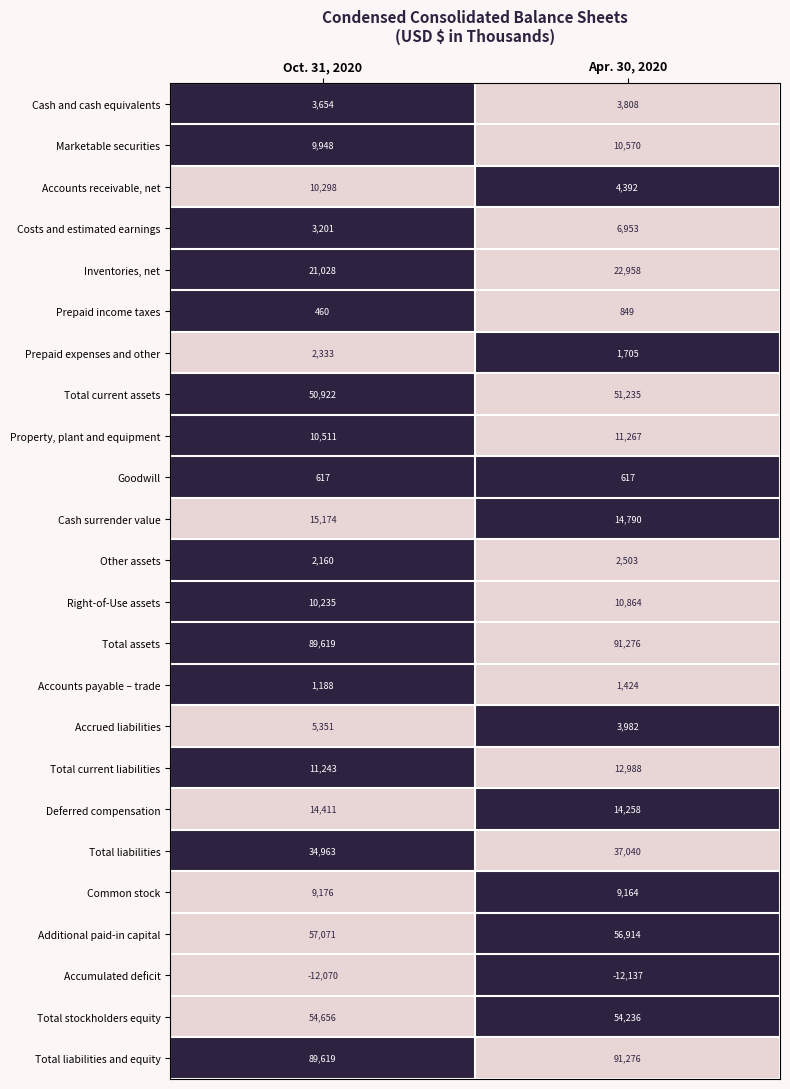

The Cash surrender value series shows 8619 at Apr. 30, 2020. True or false?

False